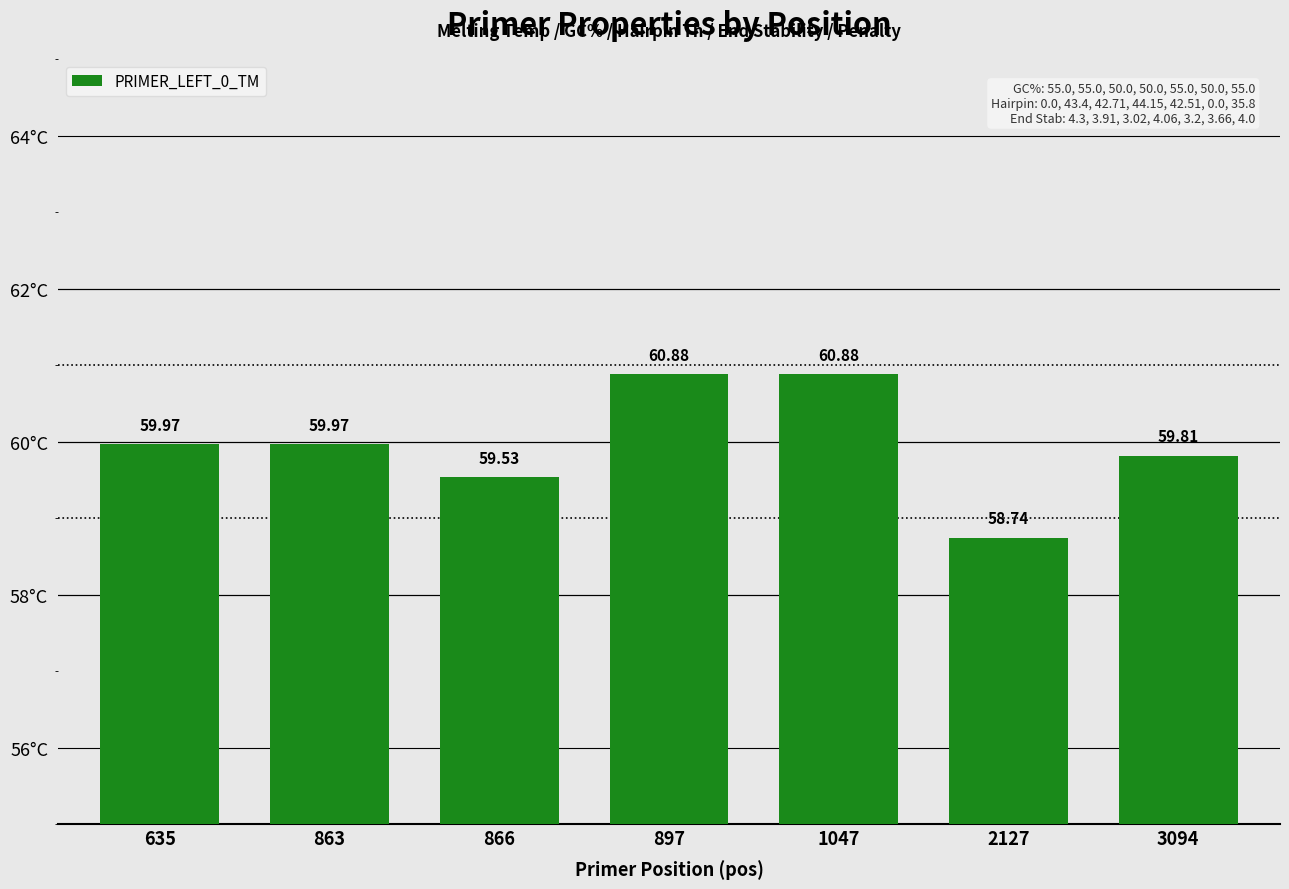

Is it true that the value at 635 is 12.8?

False